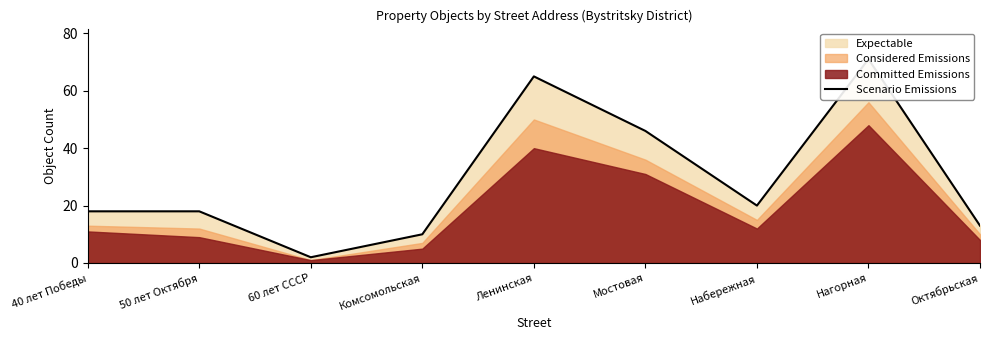

How many lines are shown in the chart?

1